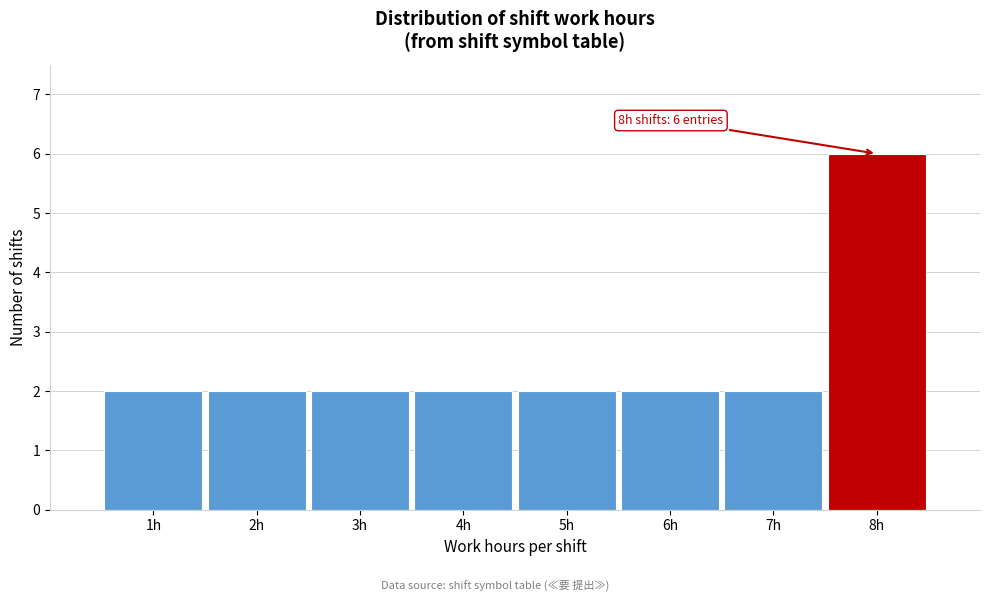

Over which range of the x-axis is the bar tallest?

7.5 to 8.5